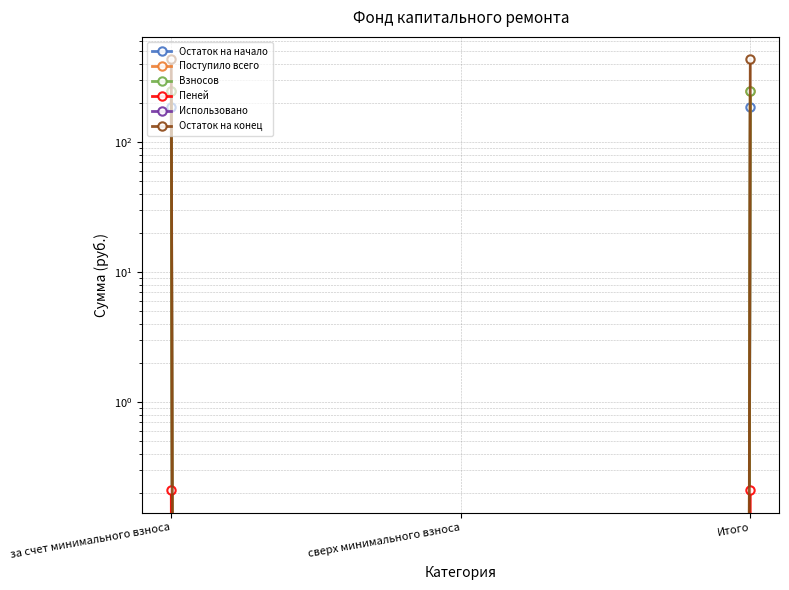

List the series in order of their peak value, highest first.

Остаток на конец, Поступило всего, Взносов, Остаток на начало, Пеней, Использовано